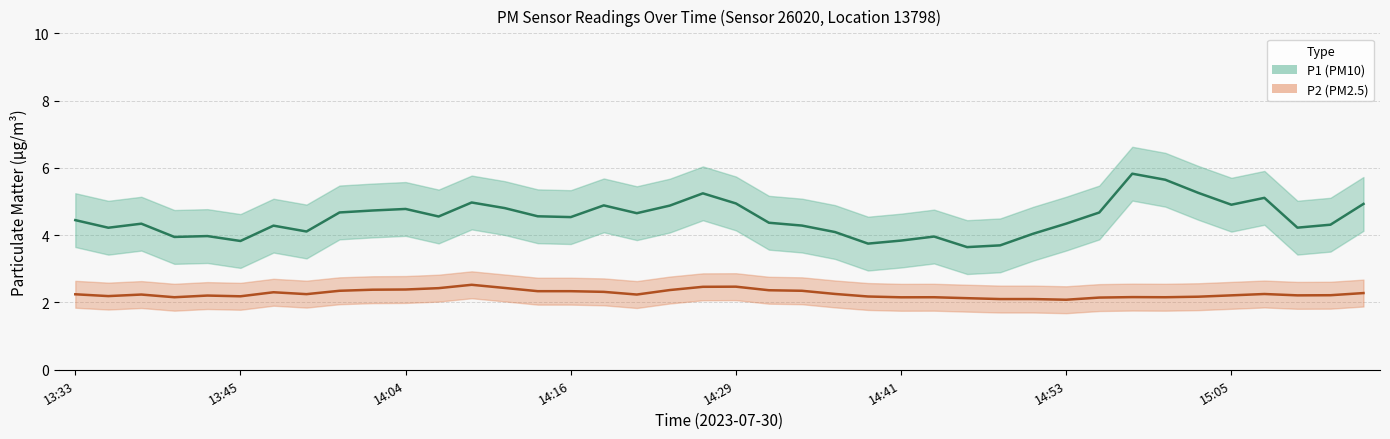

List the labels in order of P1 (PM10) Estimate value, smallest first.

27, 28, 24, 14:41, 25, 14:16, 26, 14:29, 29, 23, 15:05, 13:45, 37, 14:53, 22, 38, 14:04, 30, 21, 13:33, 15, 11, 14, 17, 31, 8, 9, 10, 13, 18, 16, 35, 39, 20, 12, 36, 19, 34, 33, 32